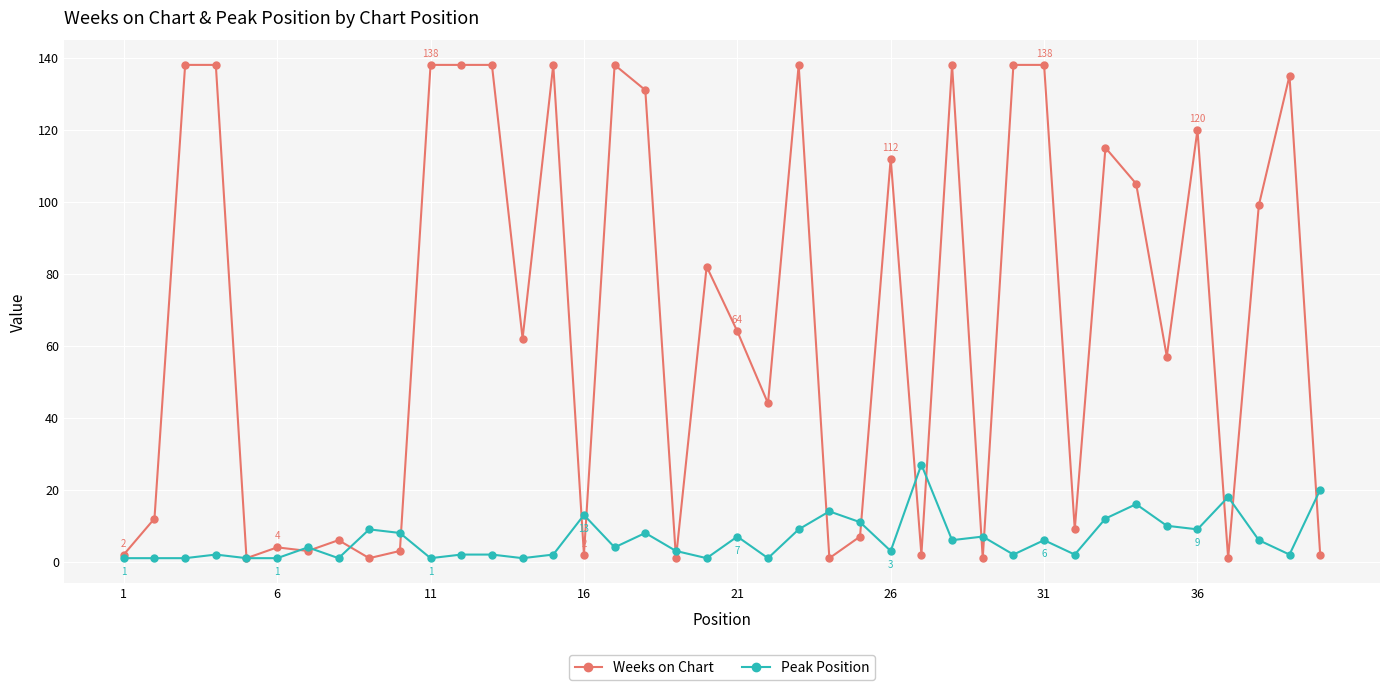

What is the highest value of the Peak Position series?

27